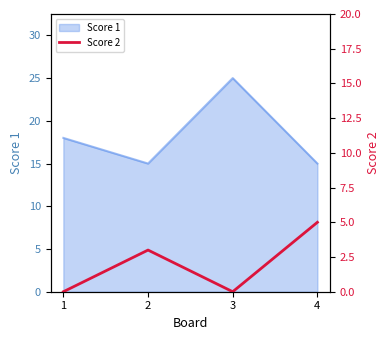

The value of Score 1 at 4 is 15. True or false?

True